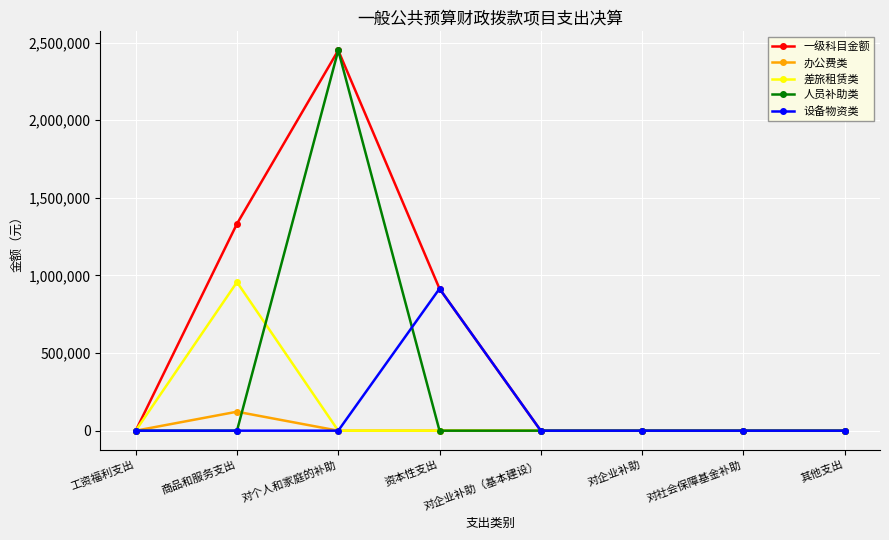

What is the label of the 7th point from the right?

商品和服务支出